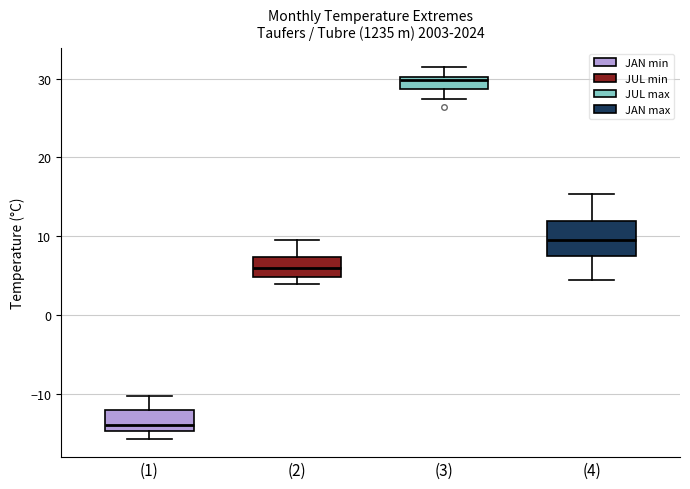

Where is the upper edge of the box for (1) on the y-axis? The values are not printed on the chart, so give them approximately, as read against the axis.

-12